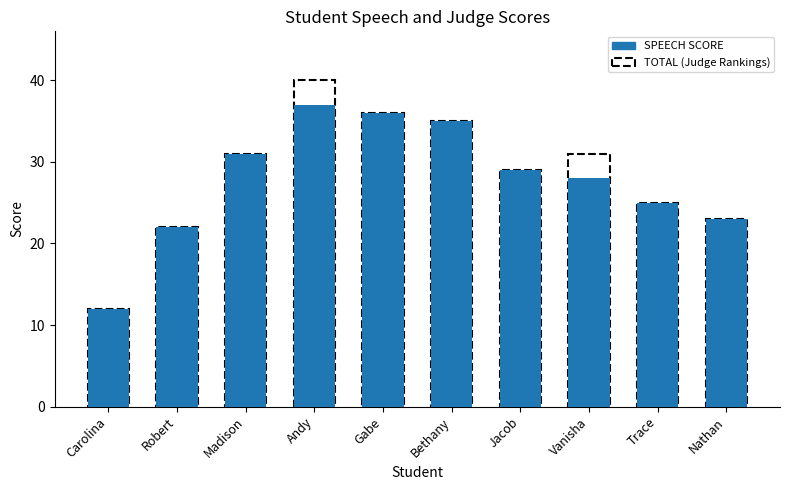

What is the change in value from Vanisha to Trace?

-3